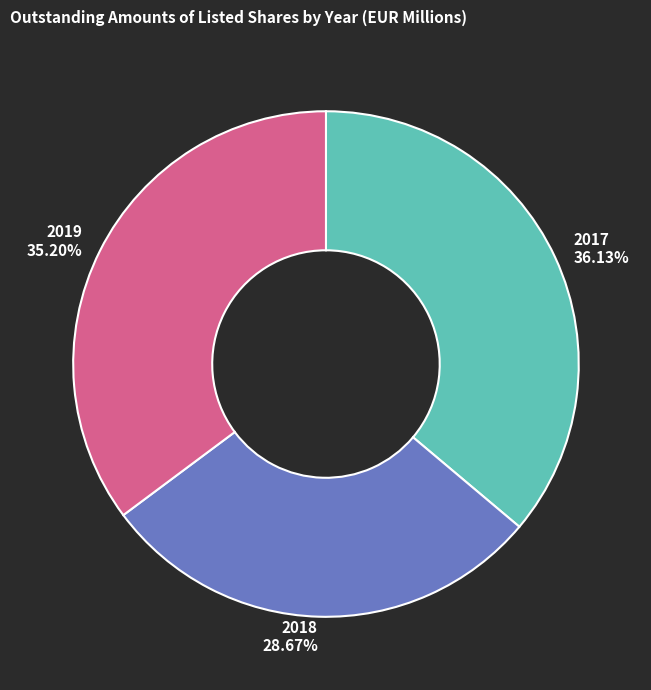

Between 2018 and 2019, which is larger?

2019